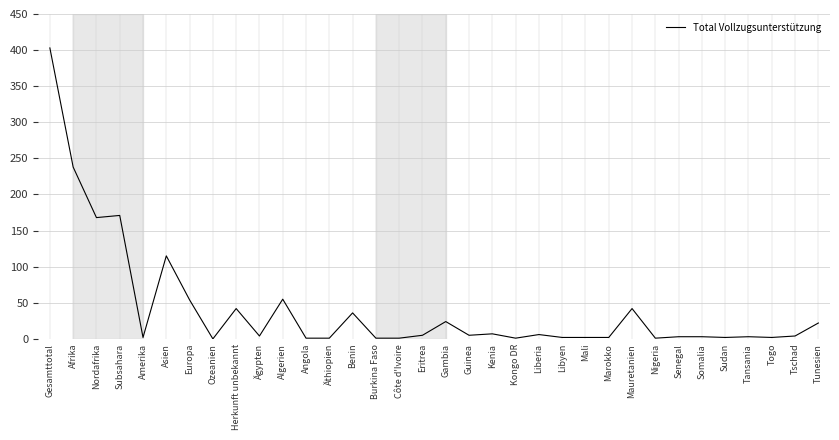

What position from the right is Europa?

28